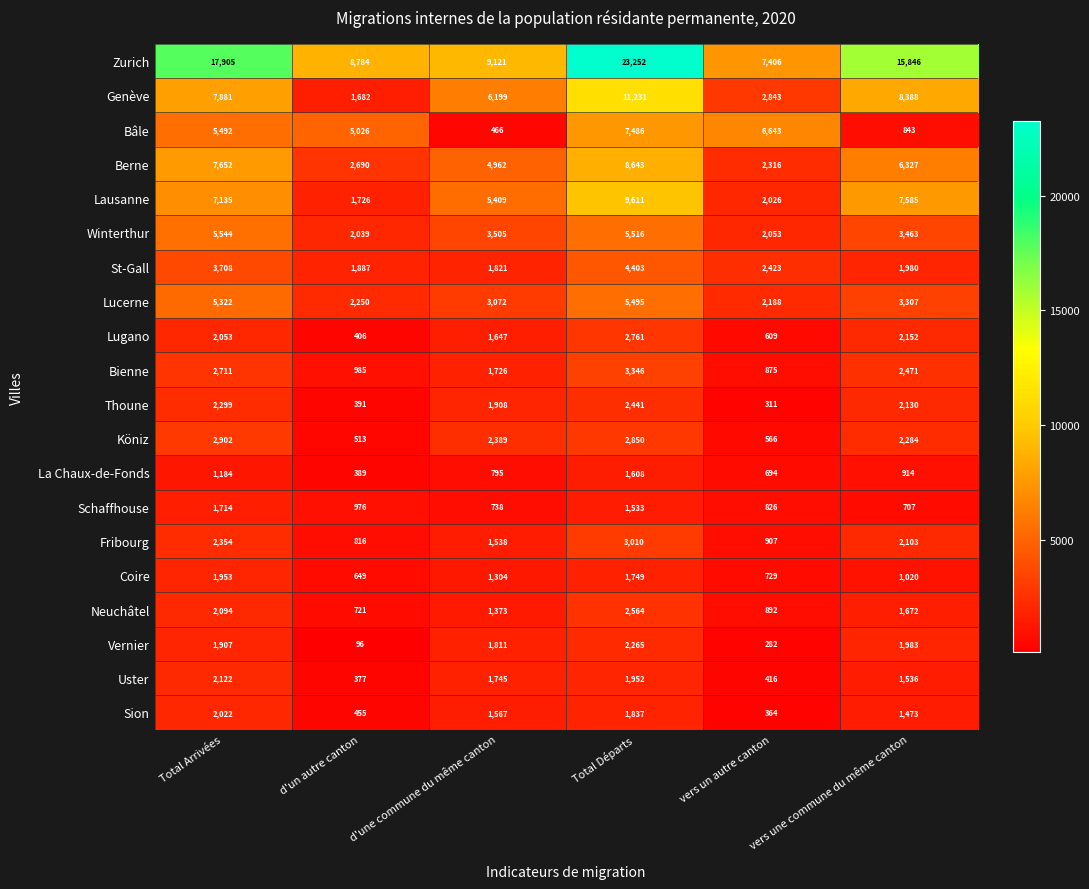

Which series changed the most between Total Arrivées and d'un autre canton?

Zurich